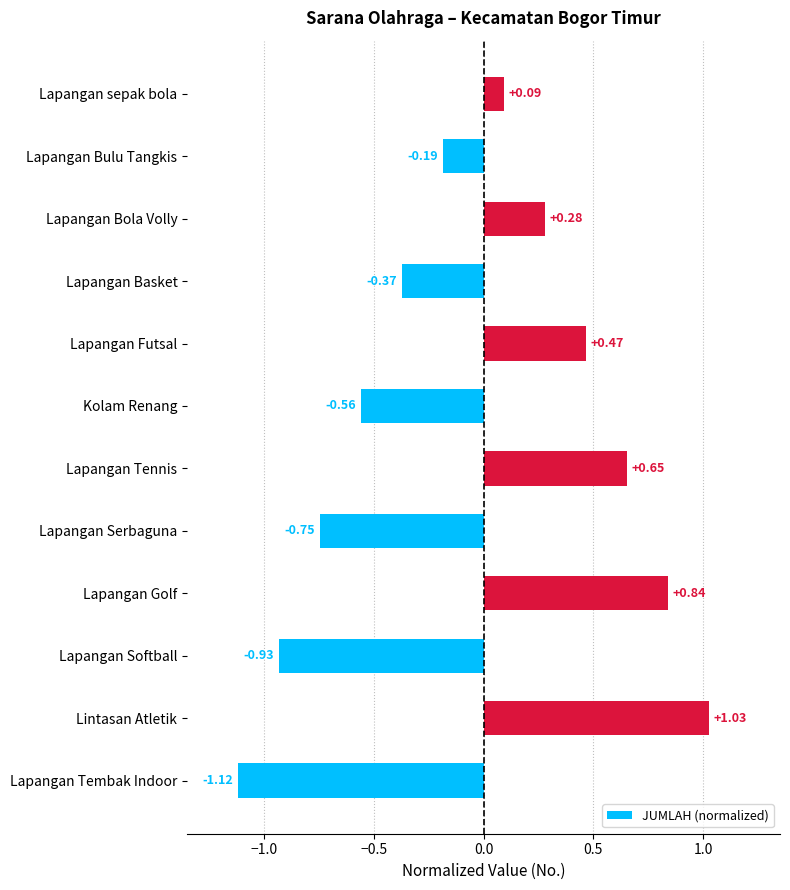

Which label corresponds to the smallest value in the chart?

Lapangan Tembak Indoor